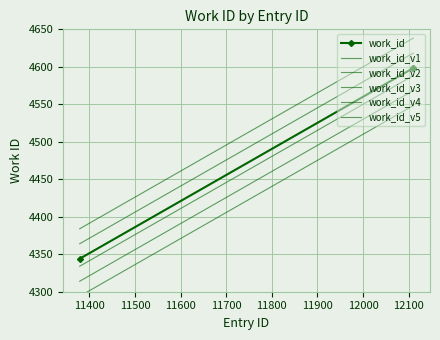

Which series has the largest total across all categories?

work_id_v4